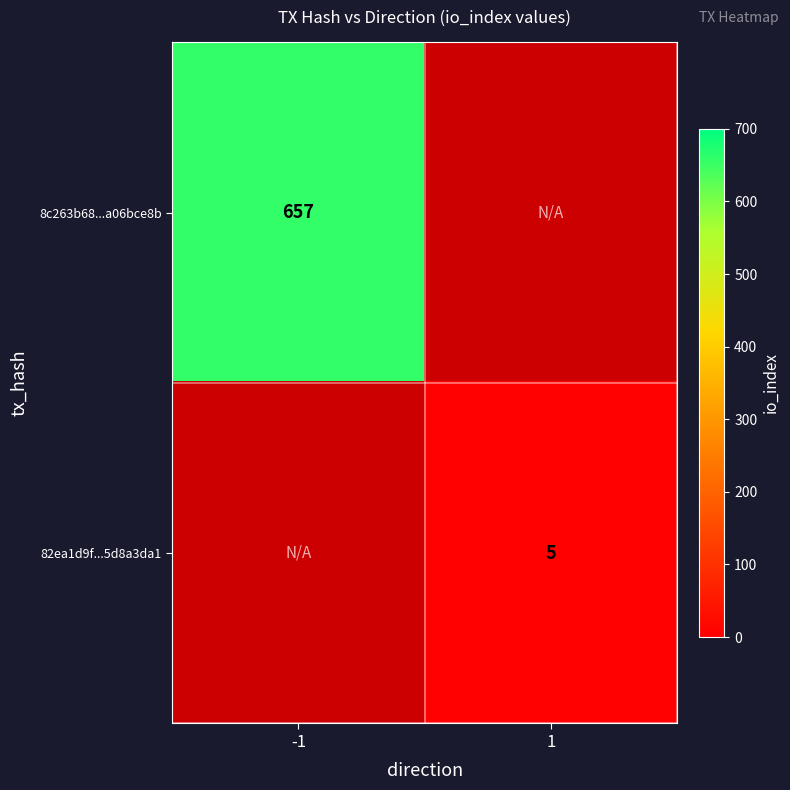

At how many categories does at least one series exceed 23?

1